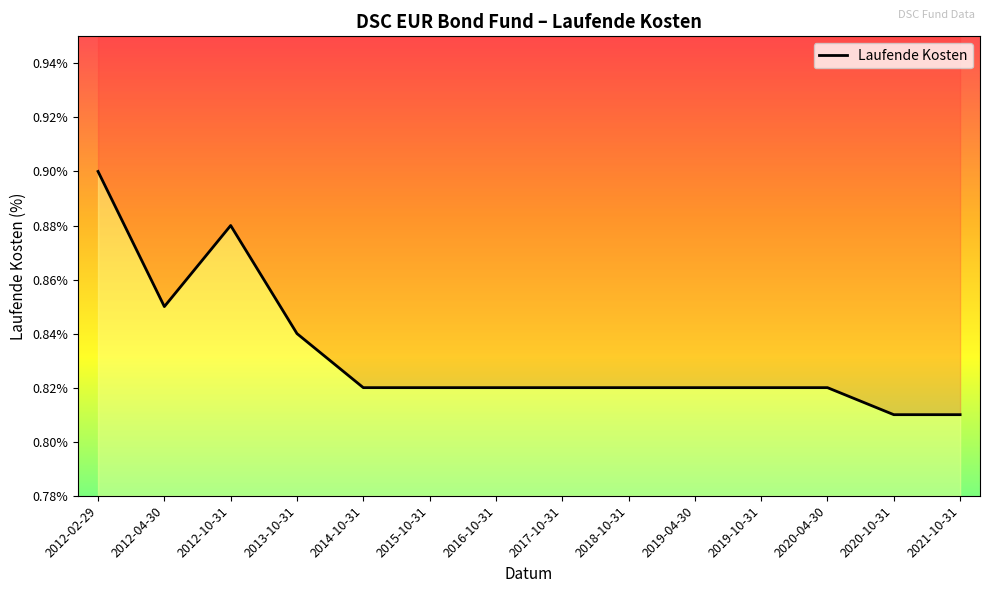

Between 2016-10-31 and 2015-10-31, which is larger?

2016-10-31